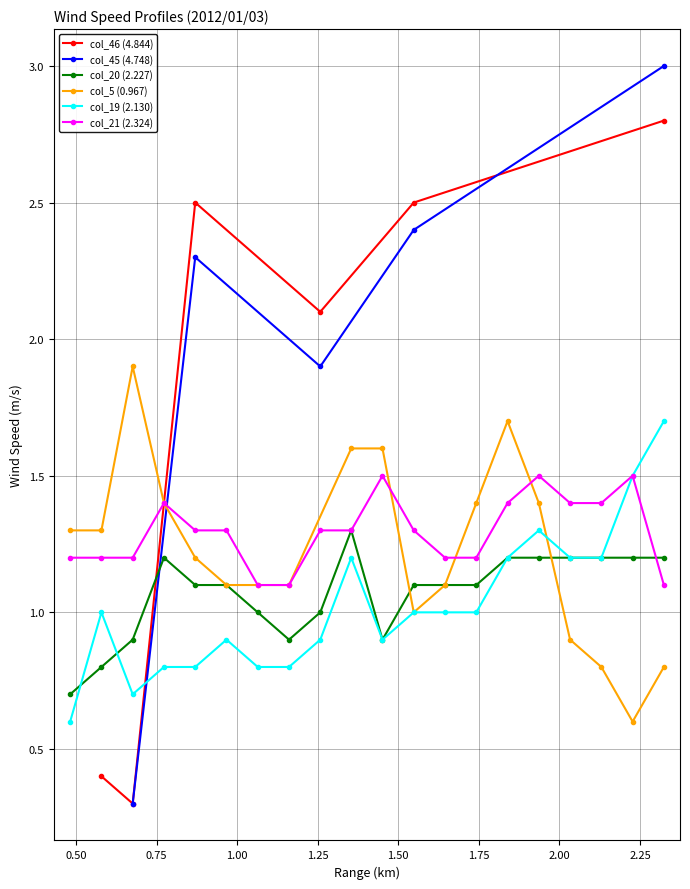

What is the label of the 10th point from the right?

1.451